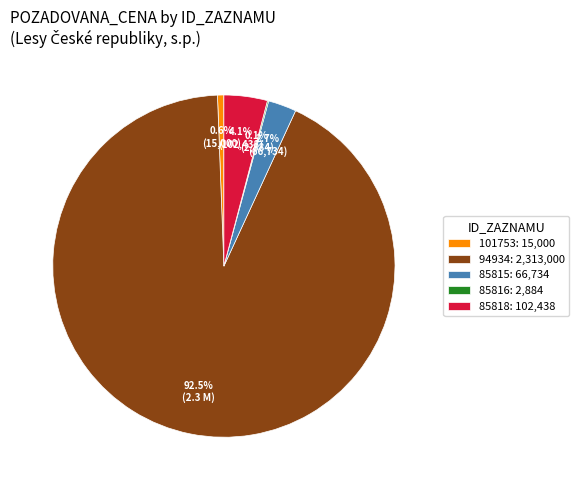

What percentage is the 101753 slice, to the nearest percent?

1%